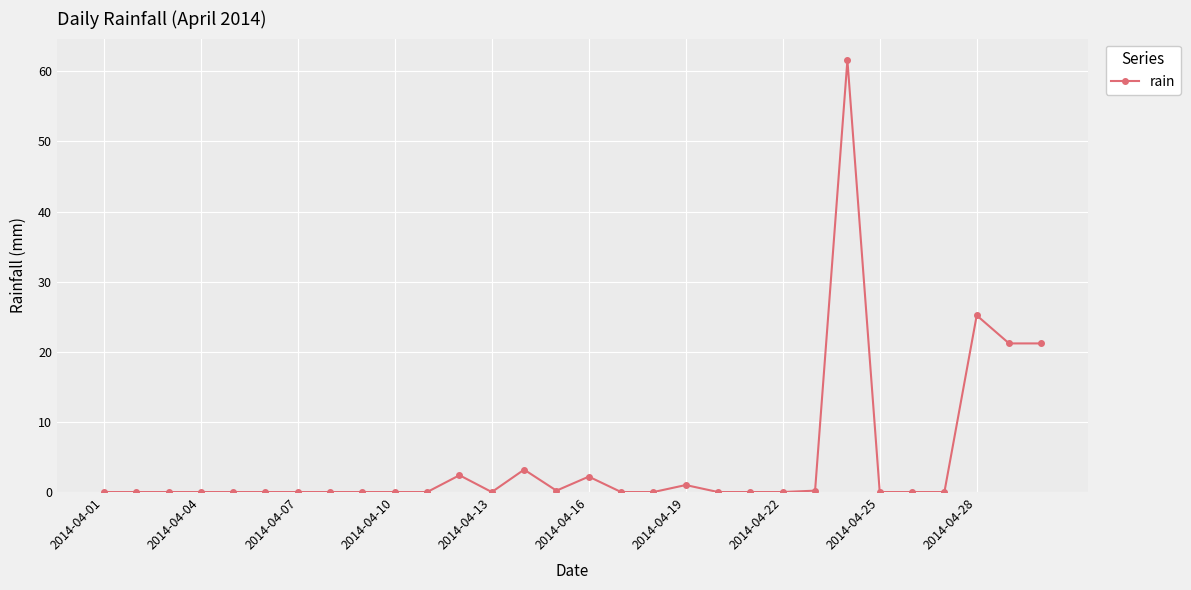

What is the difference between the maximum and second lowest values?

61.6